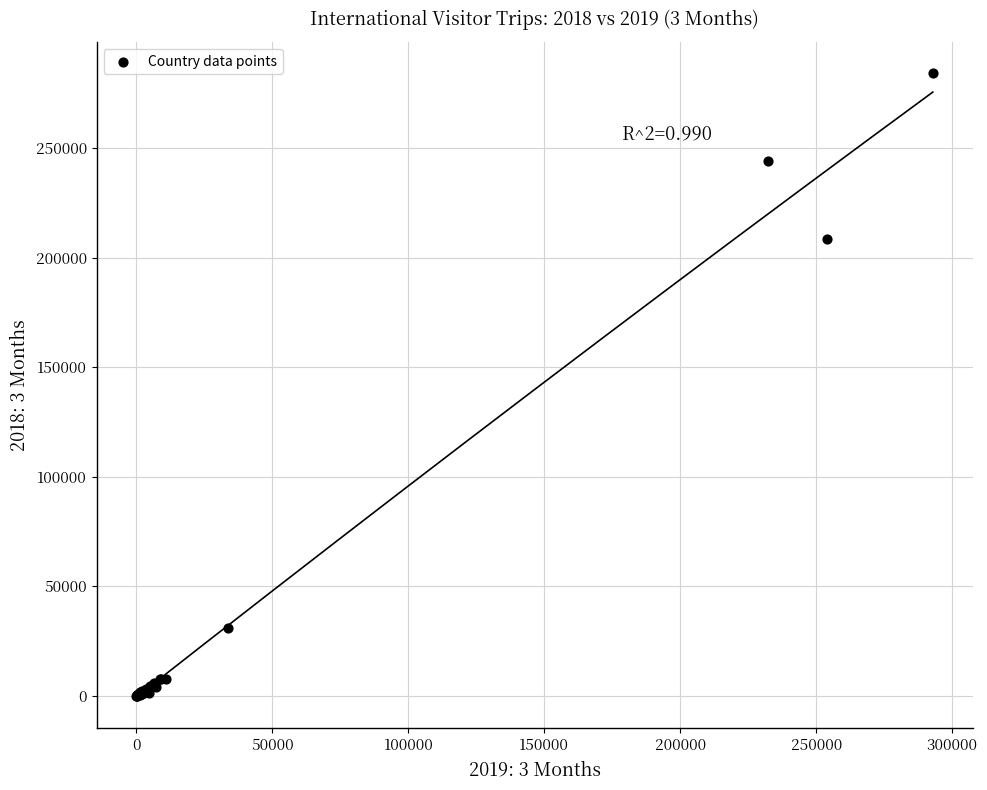

What Y value in the scatter plot is closest to 142125?

208803